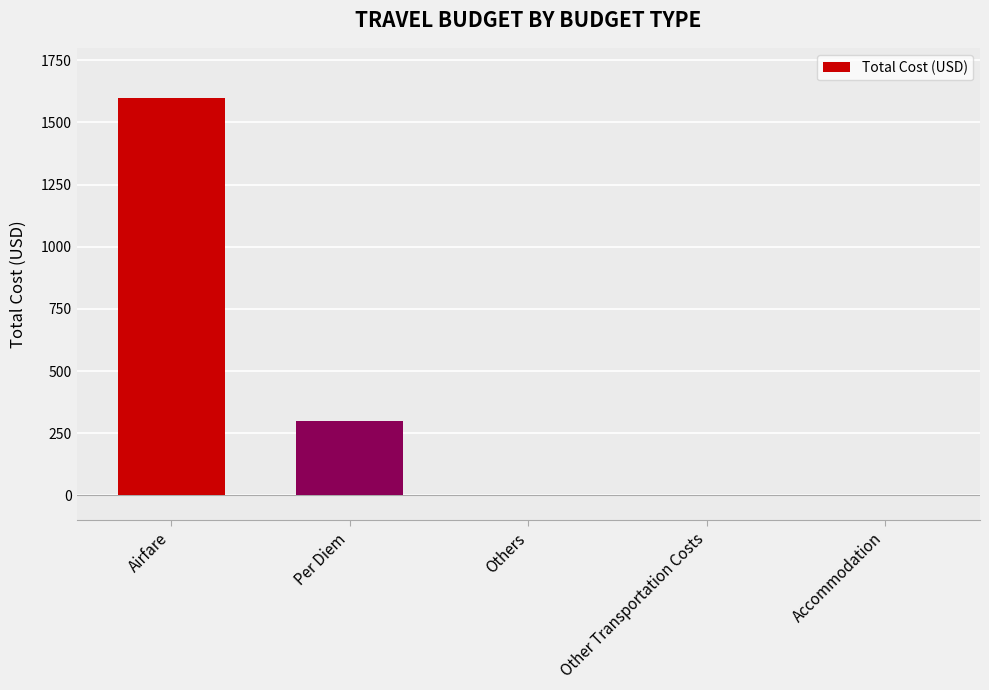

At which label is the value closest to 800?

Per Diem